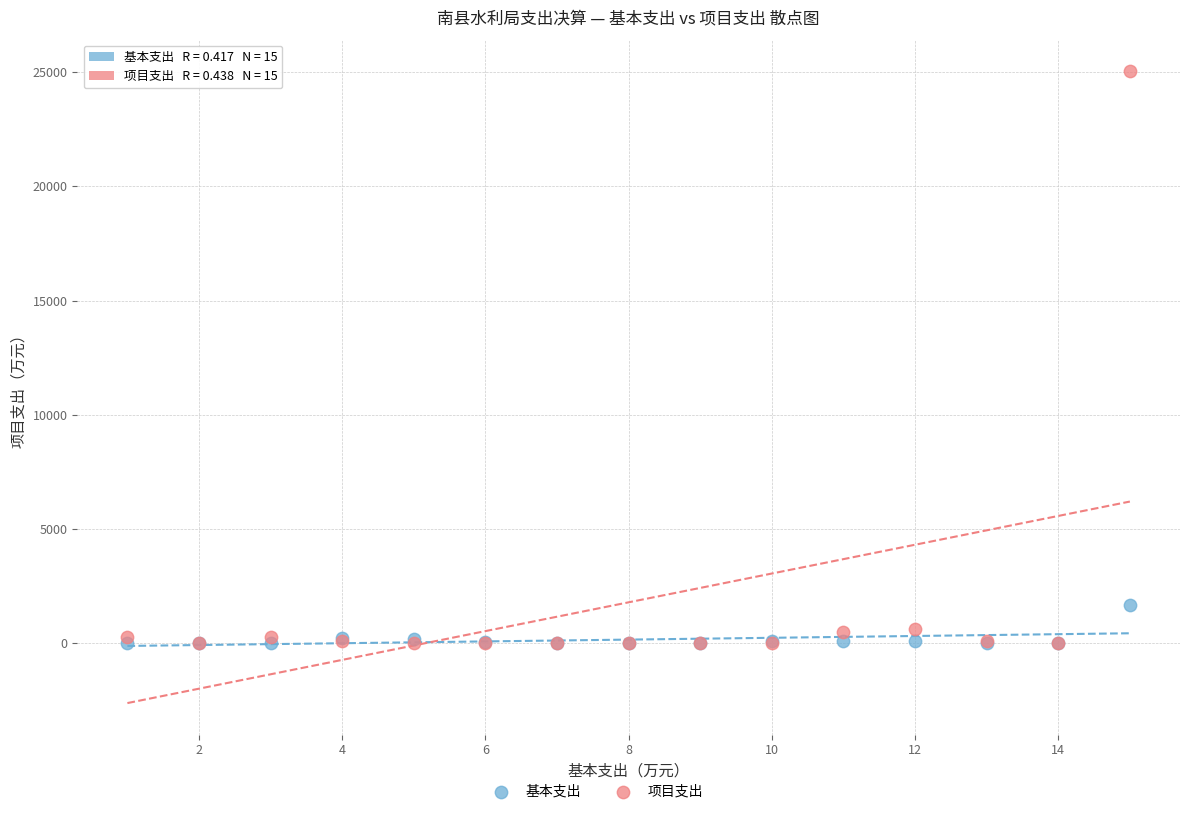

Which series contains the highest Y value?

项目支出